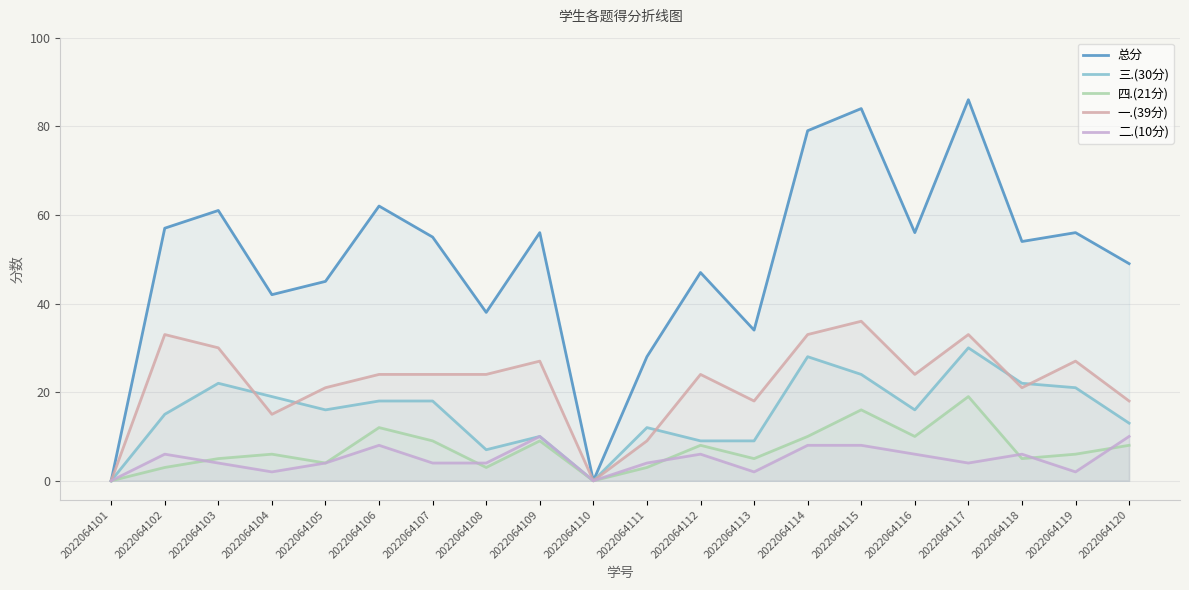

How many lines are shown in the chart?

5